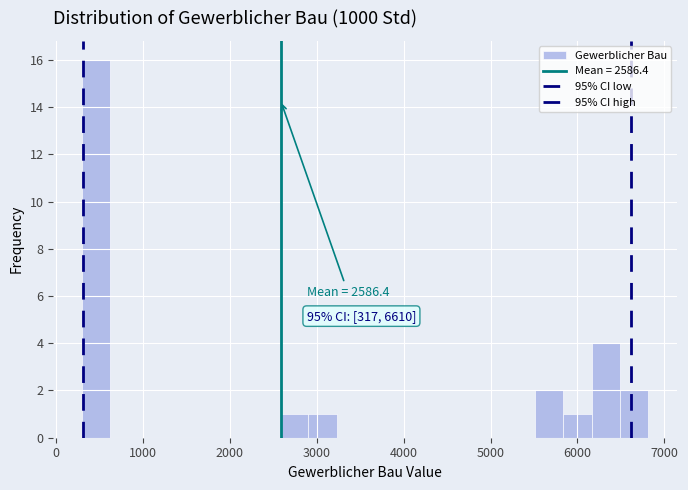

Read against the x-axis, roughly where is the centre of the tallest bar?

500